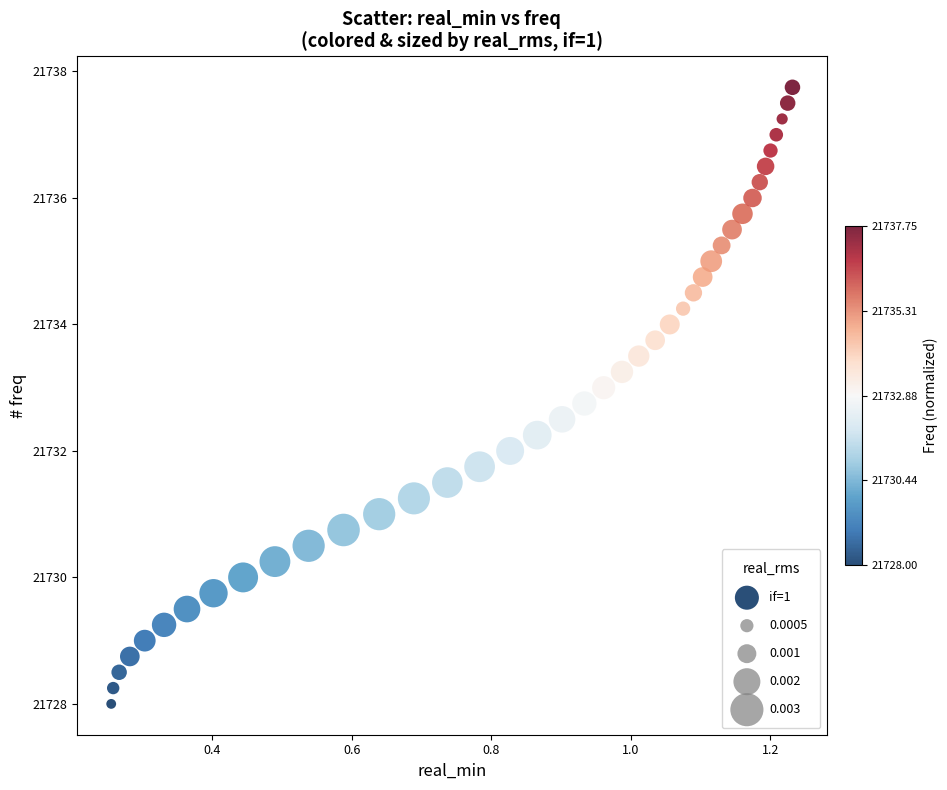

What is the range of X values (max minus min)?

1.0